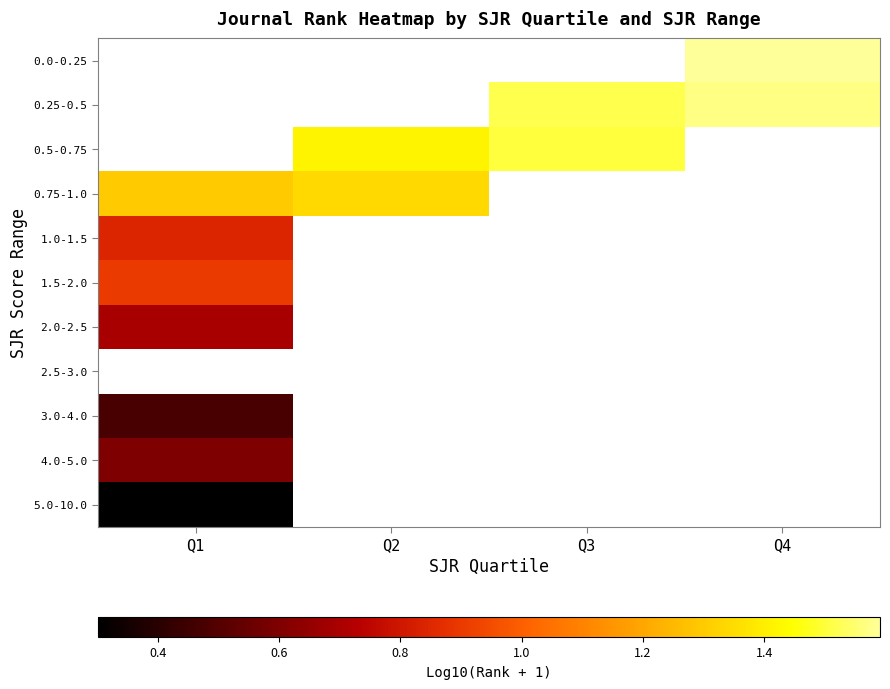

Count the number of categories in the chart.

4